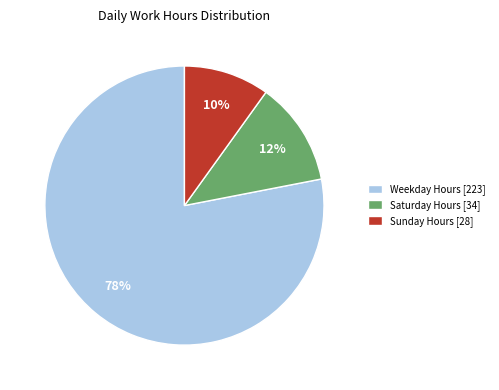

Between Saturday Hours [34] and Sunday Hours [28], which is larger?

Saturday Hours [34]